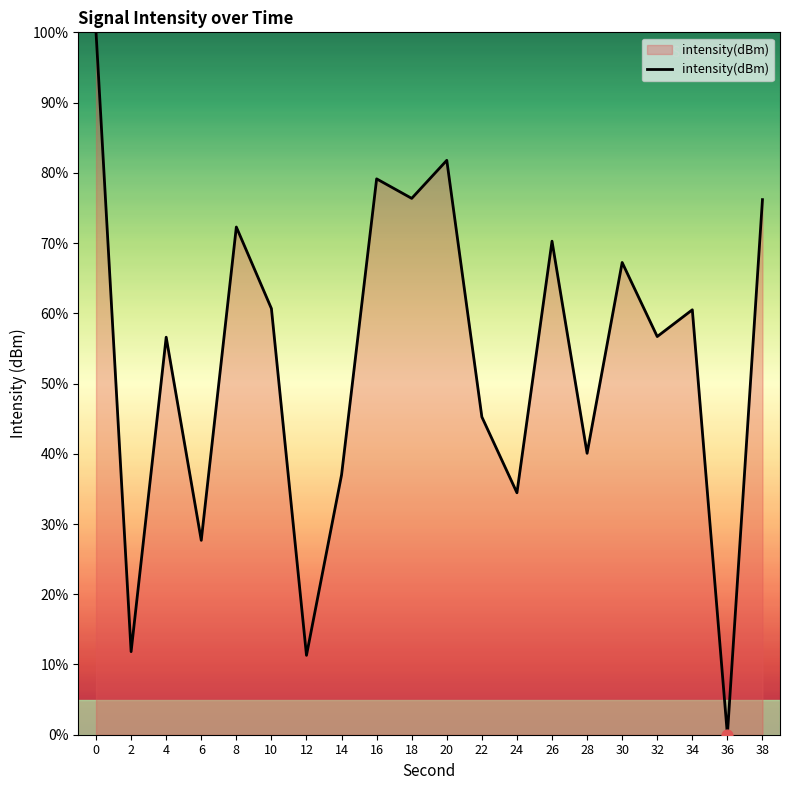

Approximately how many times larger is the value at 8 compared to 18?

0.9